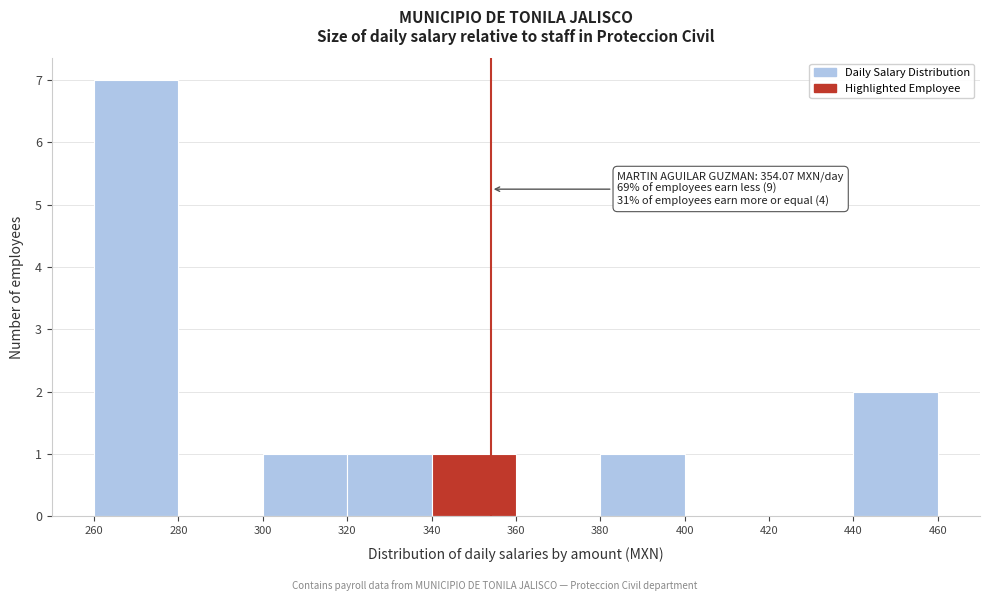

Which range on the x-axis has the tallest bar?

260 to 280